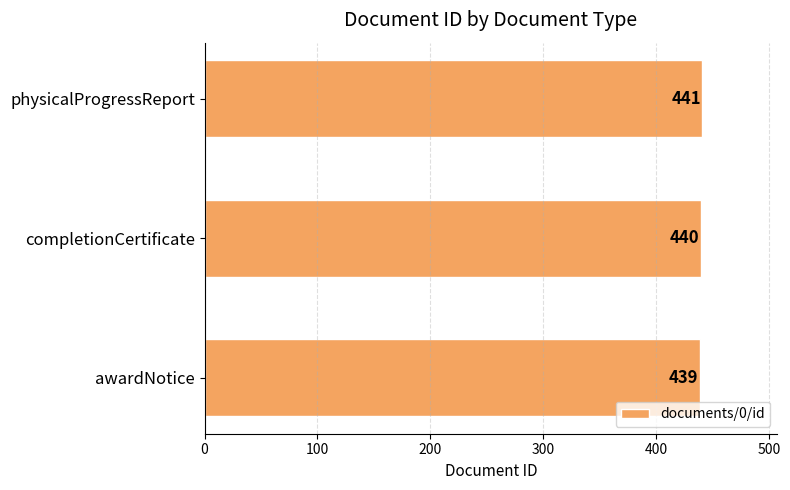

List the labels in order of value, smallest first.

awardNotice, completionCertificate, physicalProgressReport